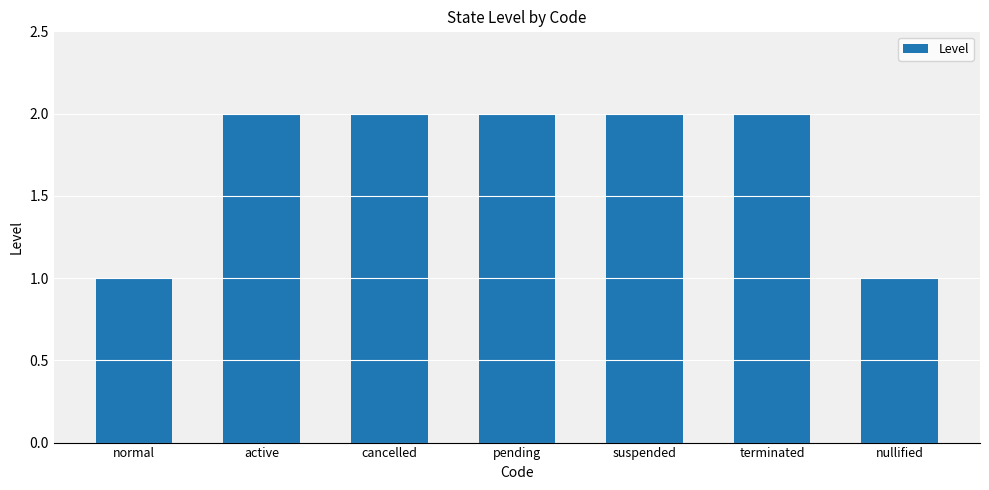

Reading left to right, list all the values displayed in this chart.

normal=1	active=2	cancelled=2	pending=2	suspended=2	terminated=2	nullified=1